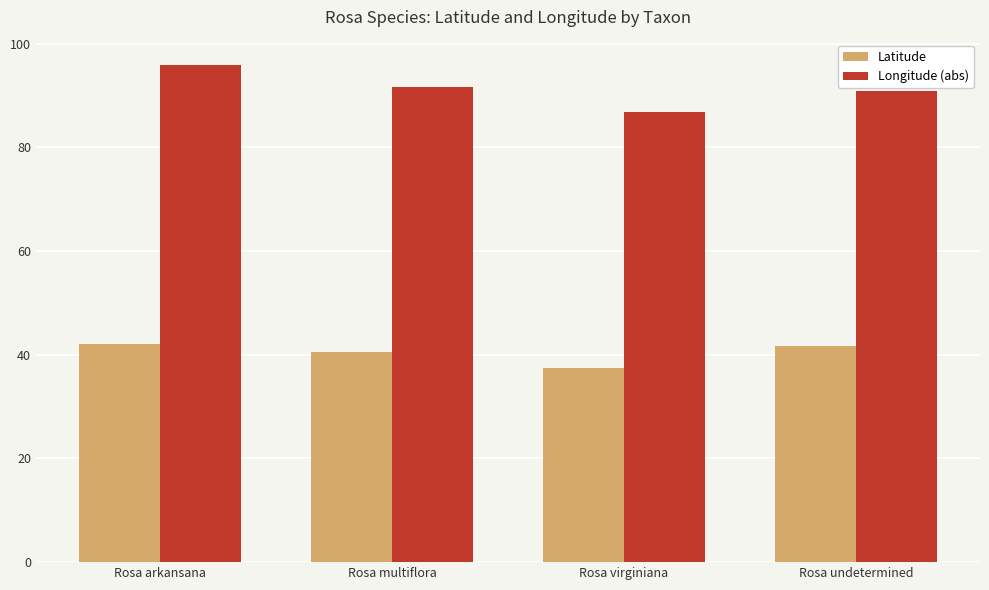

What are all the series names shown in the legend?

Latitude, Longitude (abs)